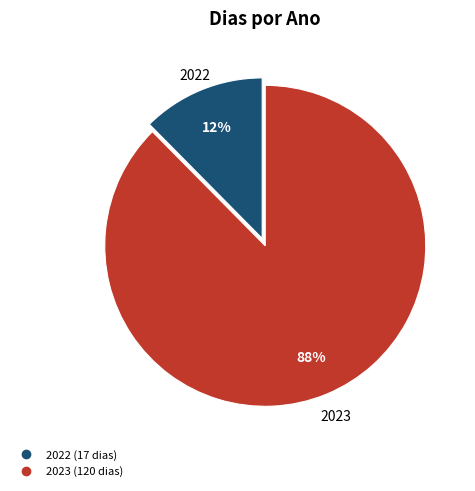

Is there any slice that represents more than half of the pie?

Yes